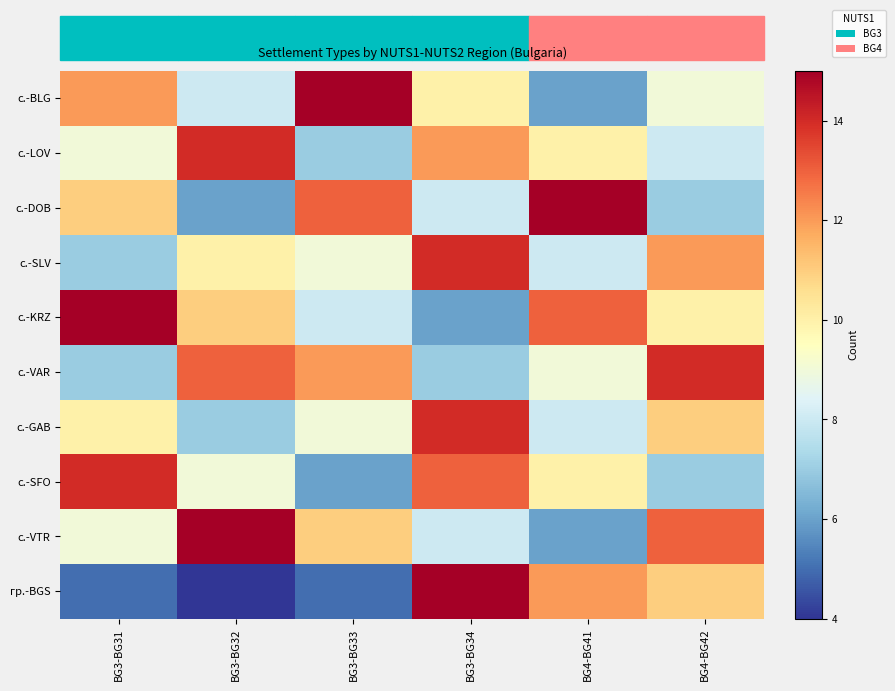

Reading right to left, transcribe all the data shown in this chart.

с.-BLG: BG4-BG42=9	BG4-BG41=6	BG3-BG34=10	BG3-BG33=15	BG3-BG32=8	BG3-BG31=12
с.-LOV: BG4-BG42=8	BG4-BG41=10	BG3-BG34=12	BG3-BG33=7	BG3-BG32=14	BG3-BG31=9
с.-DOB: BG4-BG42=7	BG4-BG41=15	BG3-BG34=8	BG3-BG33=13	BG3-BG32=6	BG3-BG31=11
с.-SLV: BG4-BG42=12	BG4-BG41=8	BG3-BG34=14	BG3-BG33=9	BG3-BG32=10	BG3-BG31=7
с.-KRZ: BG4-BG42=10	BG4-BG41=13	BG3-BG34=6	BG3-BG33=8	BG3-BG32=11	BG3-BG31=15
с.-VAR: BG4-BG42=14	BG4-BG41=9	BG3-BG34=7	BG3-BG33=12	BG3-BG32=13	BG3-BG31=7
с.-GAB: BG4-BG42=11	BG4-BG41=8	BG3-BG34=14	BG3-BG33=9	BG3-BG32=7	BG3-BG31=10
с.-SFO: BG4-BG42=7	BG4-BG41=10	BG3-BG34=13	BG3-BG33=6	BG3-BG32=9	BG3-BG31=14
с.-VTR: BG4-BG42=13	BG4-BG41=6	BG3-BG34=8	BG3-BG33=11	BG3-BG32=15	BG3-BG31=9
гр.-BGS: BG4-BG42=11	BG4-BG41=12	BG3-BG34=15	BG3-BG33=5	BG3-BG32=4	BG3-BG31=5